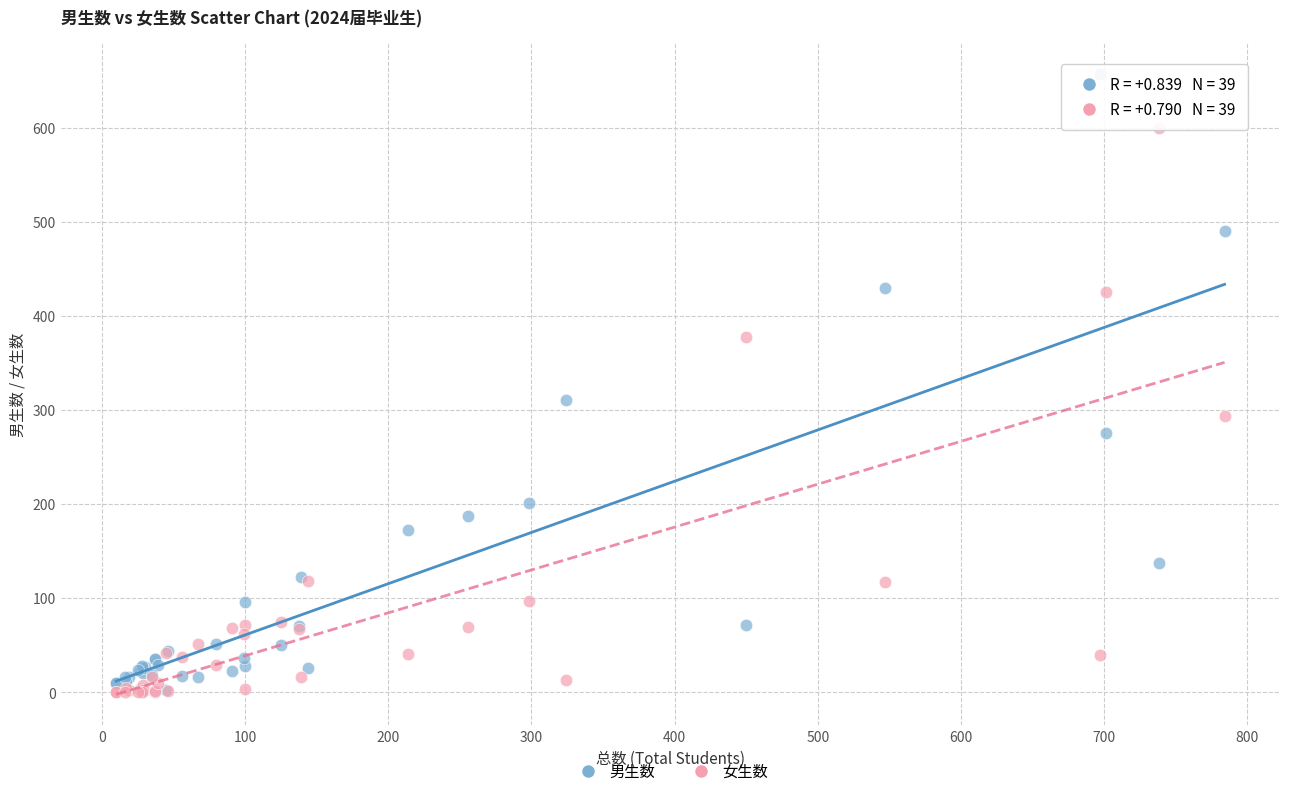

In the 男生数 series, what Y value is closest to 330?

311